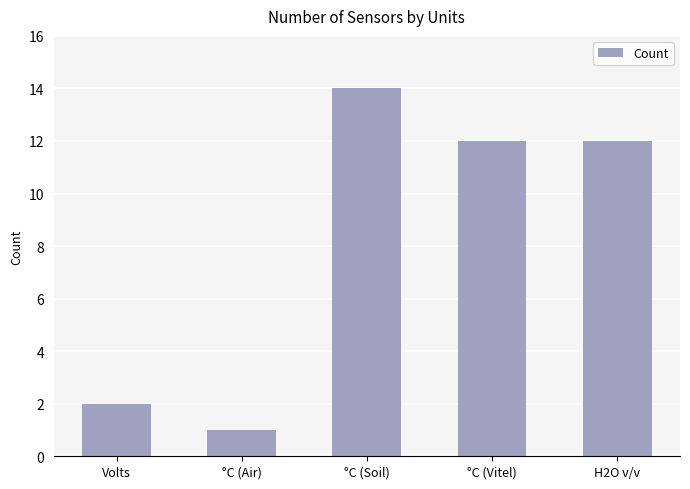

What is the change in value from °C (Soil) to H2O v/v?

-2